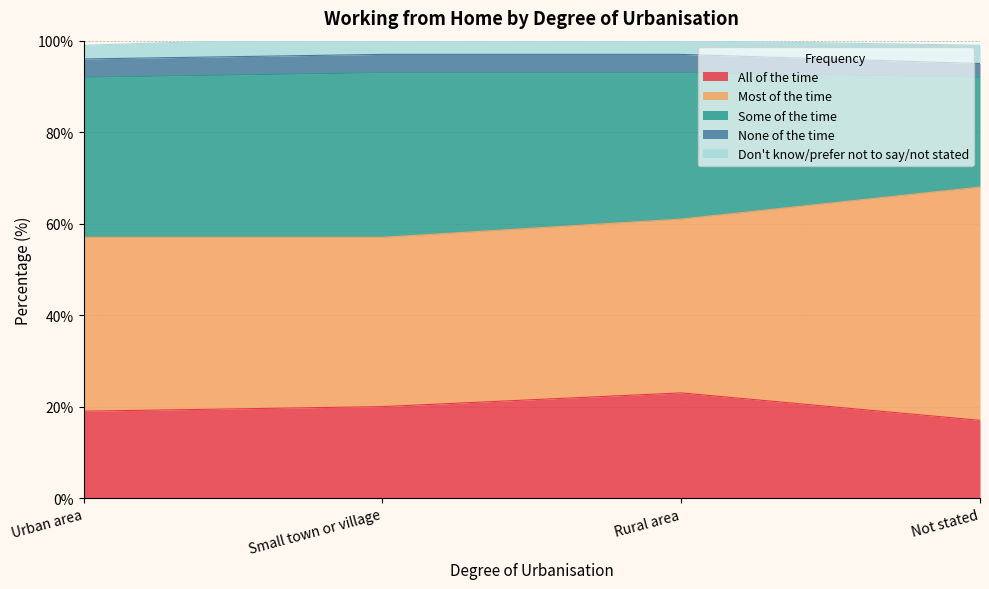

What are all the series names shown in the legend?

All of the time, Most of the time, Some of the time, None of the time, Don't know/prefer not to say/not stated